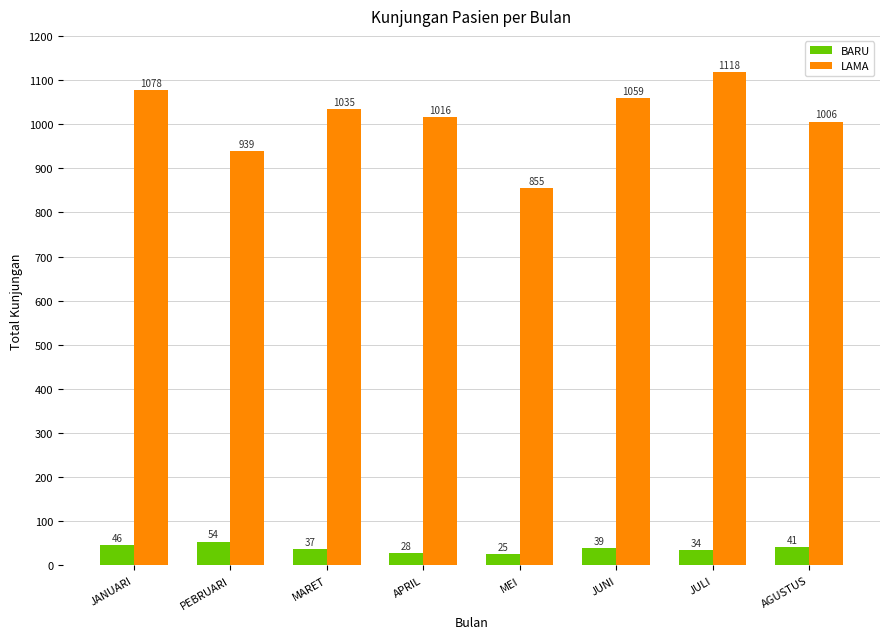

What is the difference between the BARU values at MARET and PEBRUARI?

17